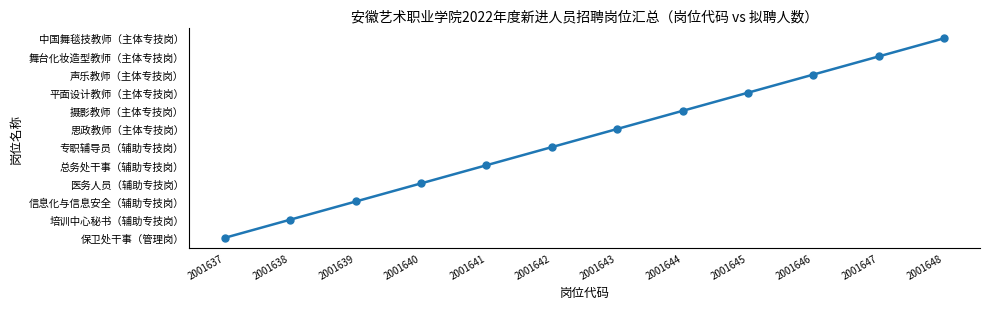

Rank the categories by value from highest to lowest.

2001648, 2001647, 2001646, 2001645, 2001644, 2001643, 2001642, 2001641, 2001640, 2001639, 2001638, 2001637